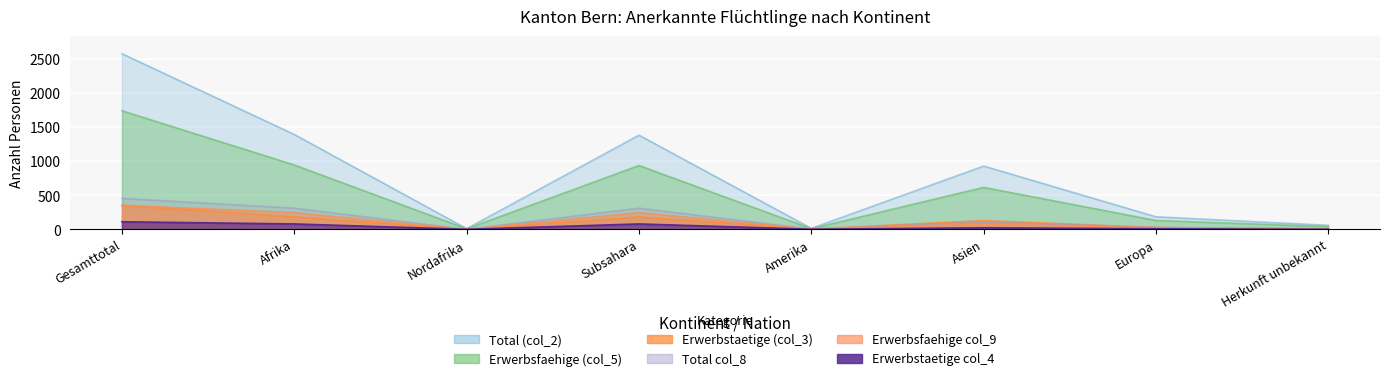

At which label does Erwerbsfaehige col_9 reach its minimum?

Nordafrika